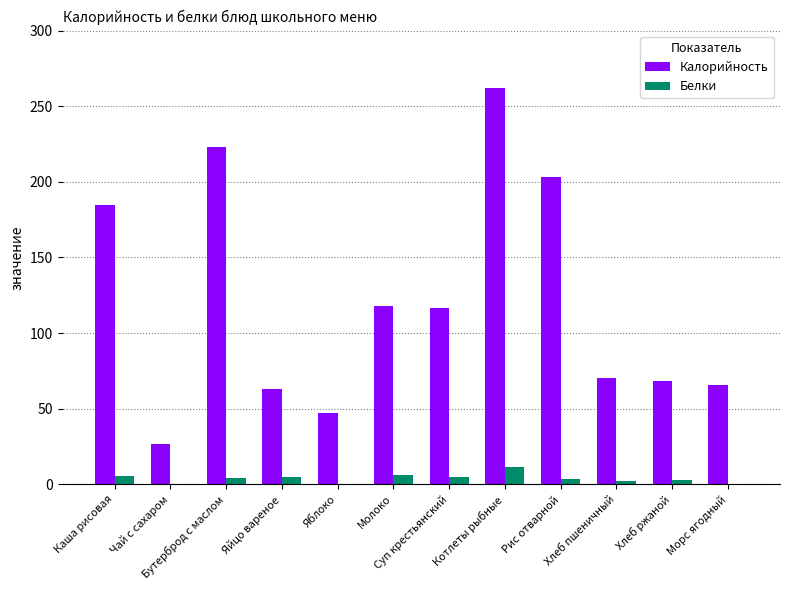

The value of Белки at Яйцо вареное is 5.1. True or false?

True